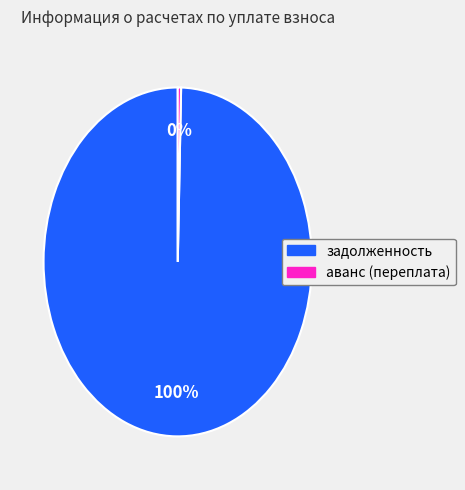

To the nearest percent, what is the combined percentage of аванс (переплата) and задолженность?

100%